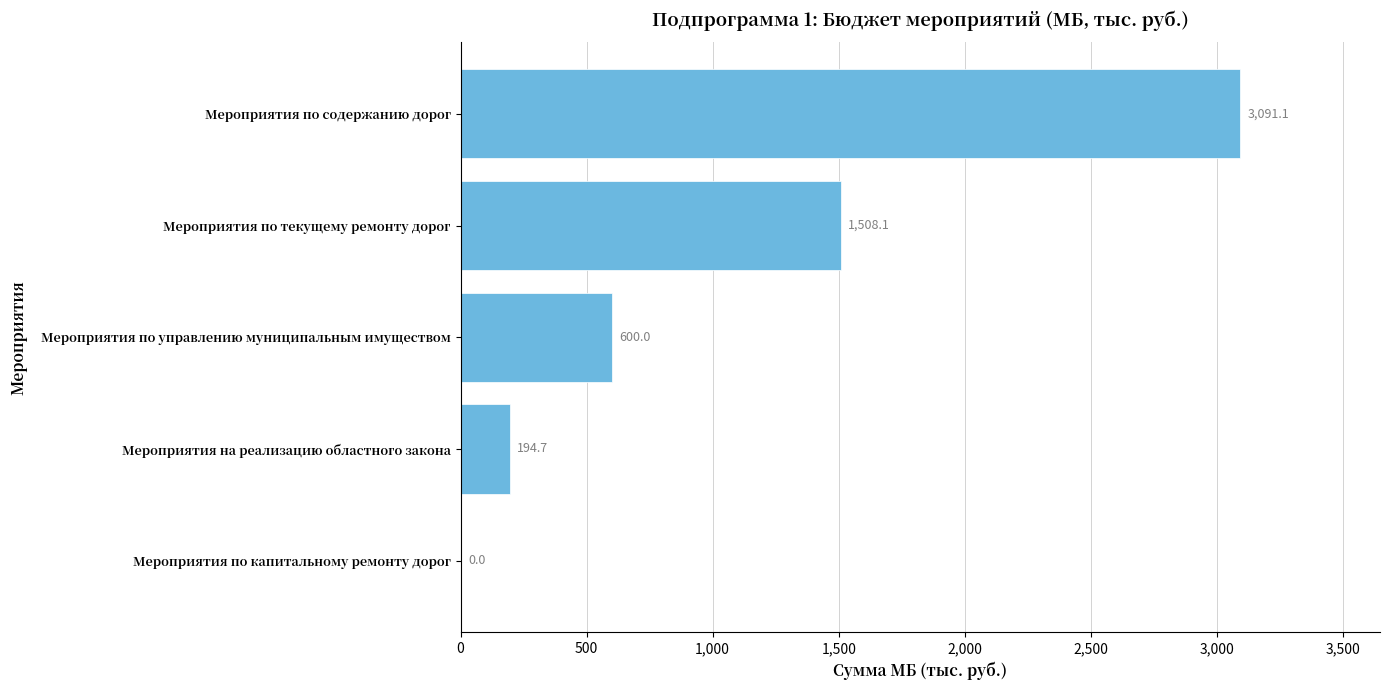

What is the sum of all values?

5393.8